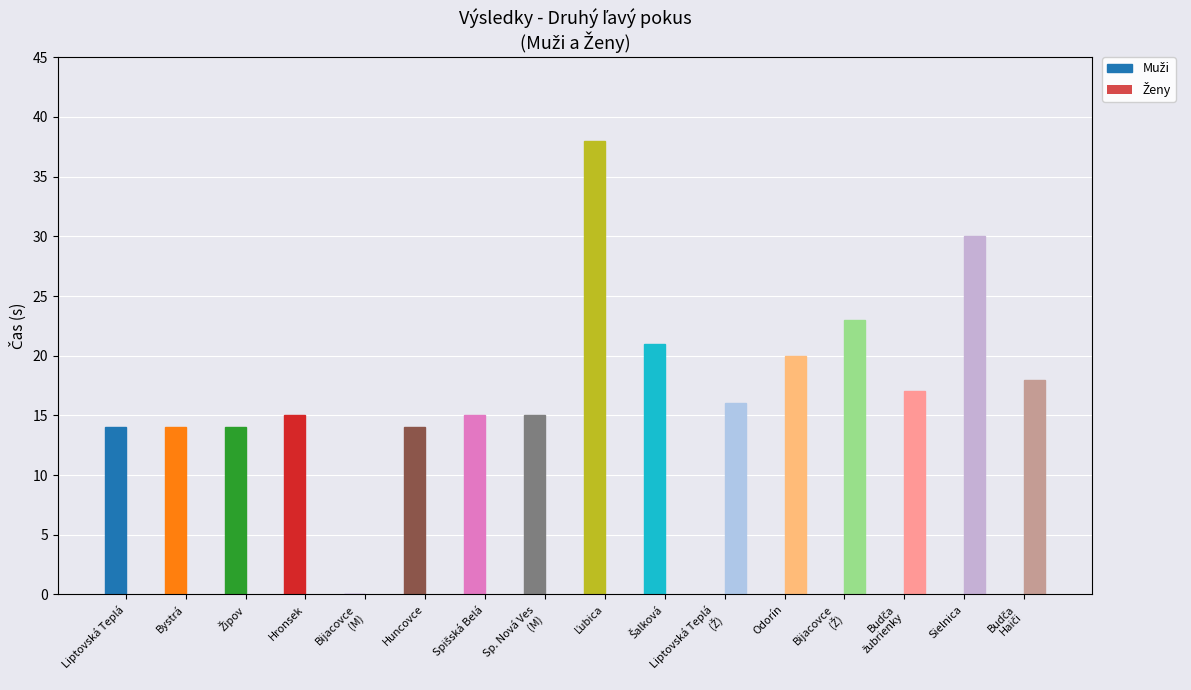

What is the total value across all series at Hronsek?

15